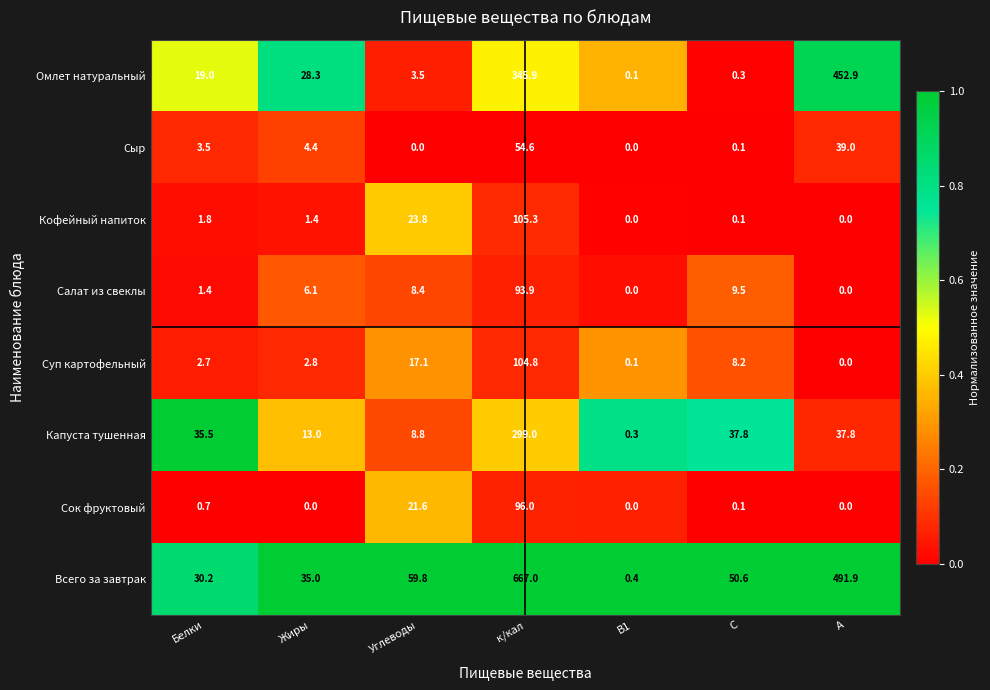

List the series in order of their peak value, lowest first.

Сыр, Салат из свеклы, Сок фруктовый, Суп картофельный, Кофейный напиток, Капуста тушенная, Омлет натуральный, Всего за завтрак